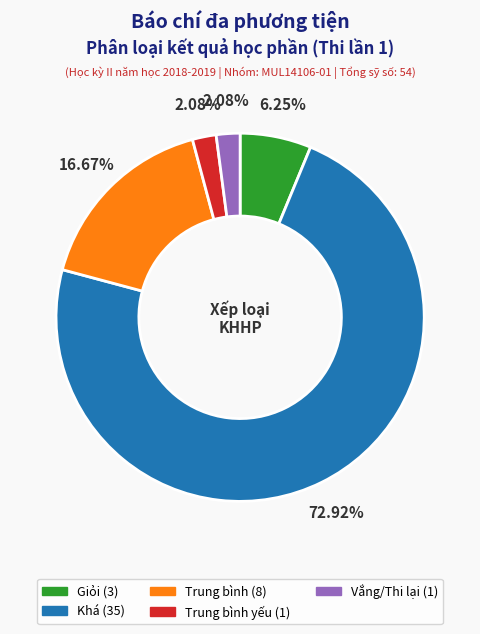

To the nearest percent, what is the difference between the largest and smallest slice percentages?

71%